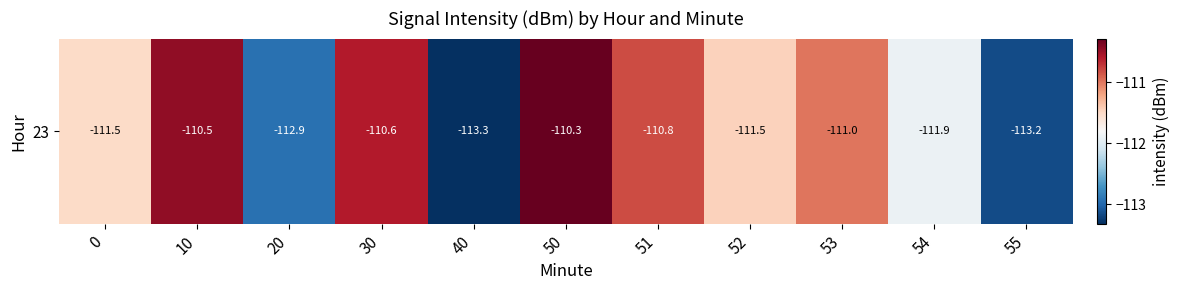

What is the average value?

-111.6